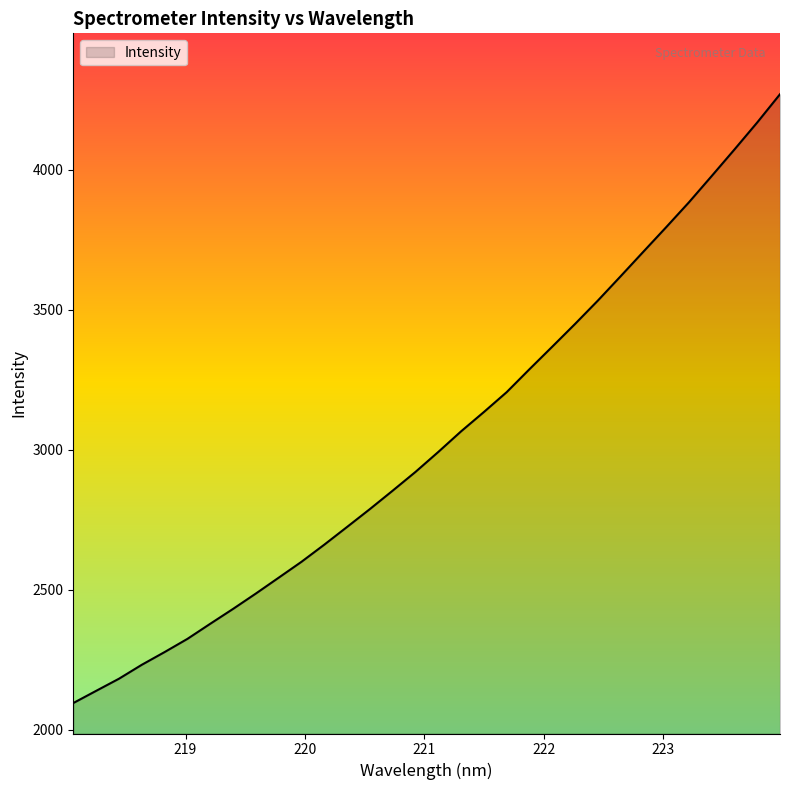

What is the maximum value shown in the chart?

4269.5